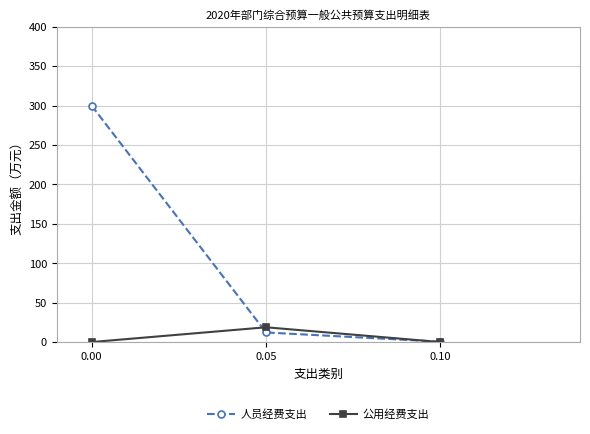

The value of 人员经费支出 at 0.00 is 185.0. True or false?

False